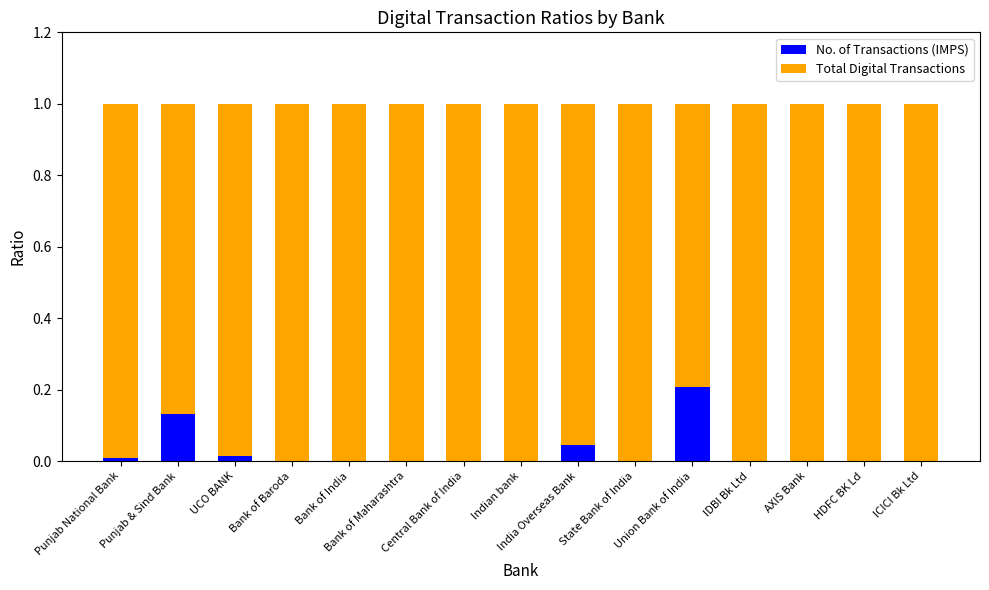

Which series has the largest range (max minus min)?

No. of Transactions (IMPS)